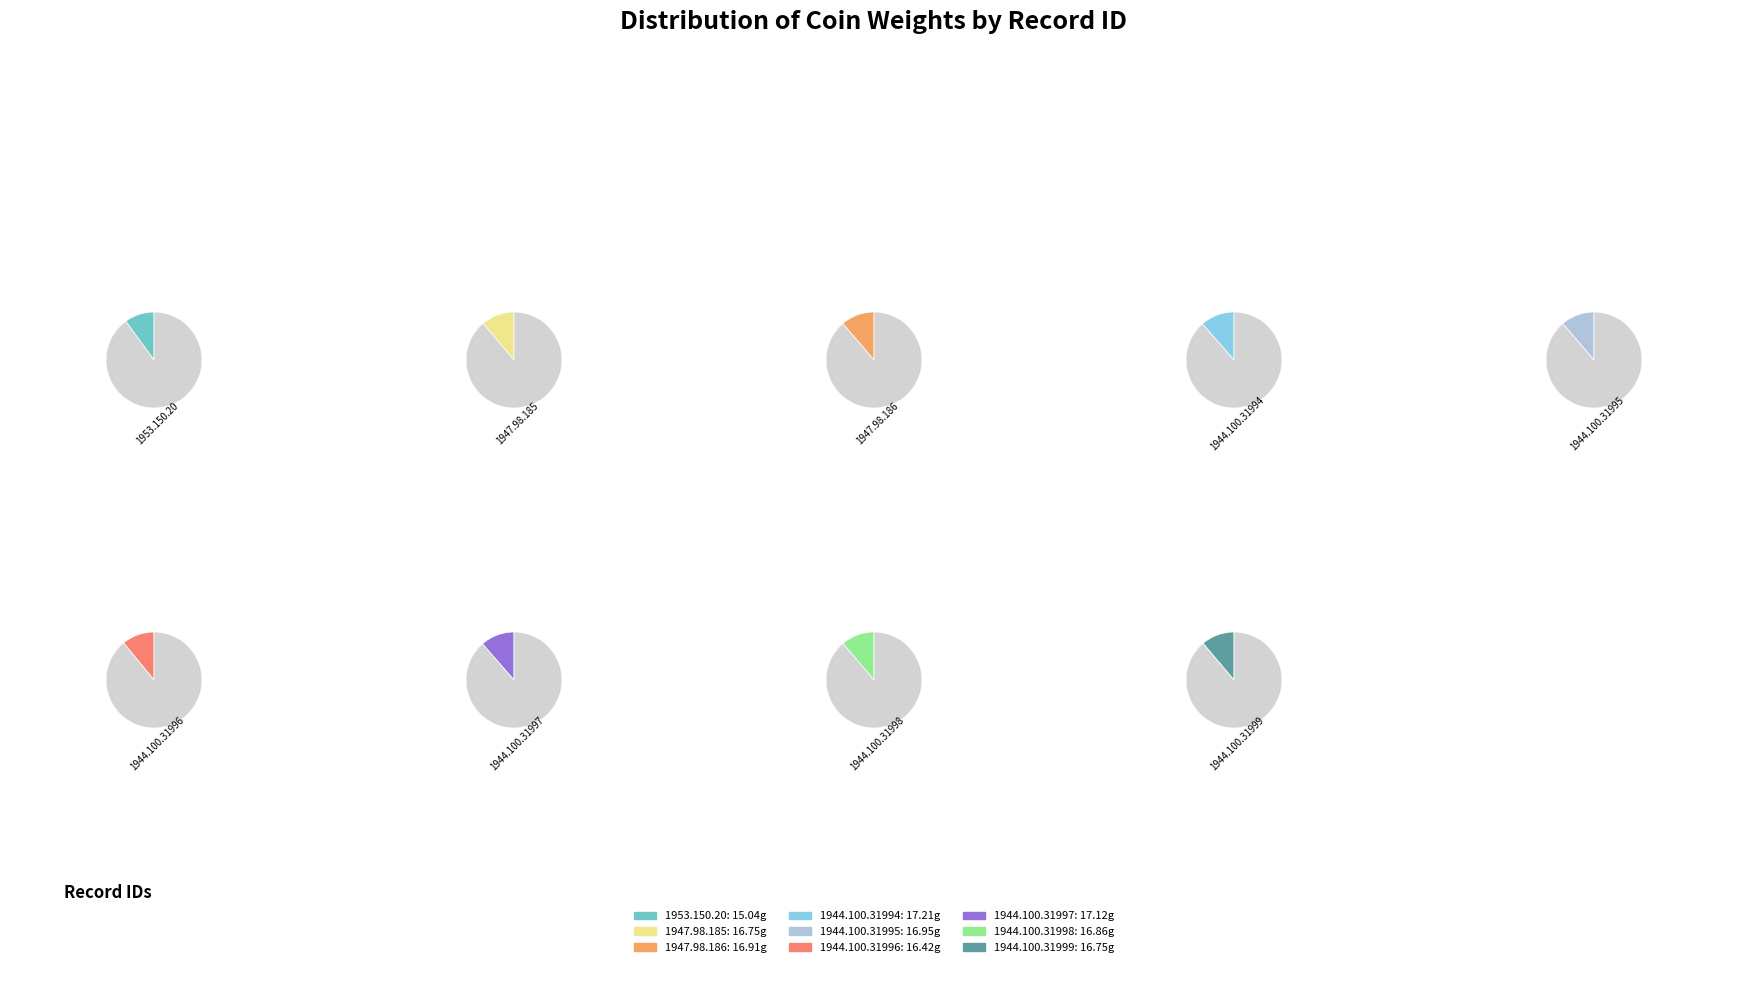

Which has a higher value, 1947.98.185 or 1944.100.31998?

1944.100.31998